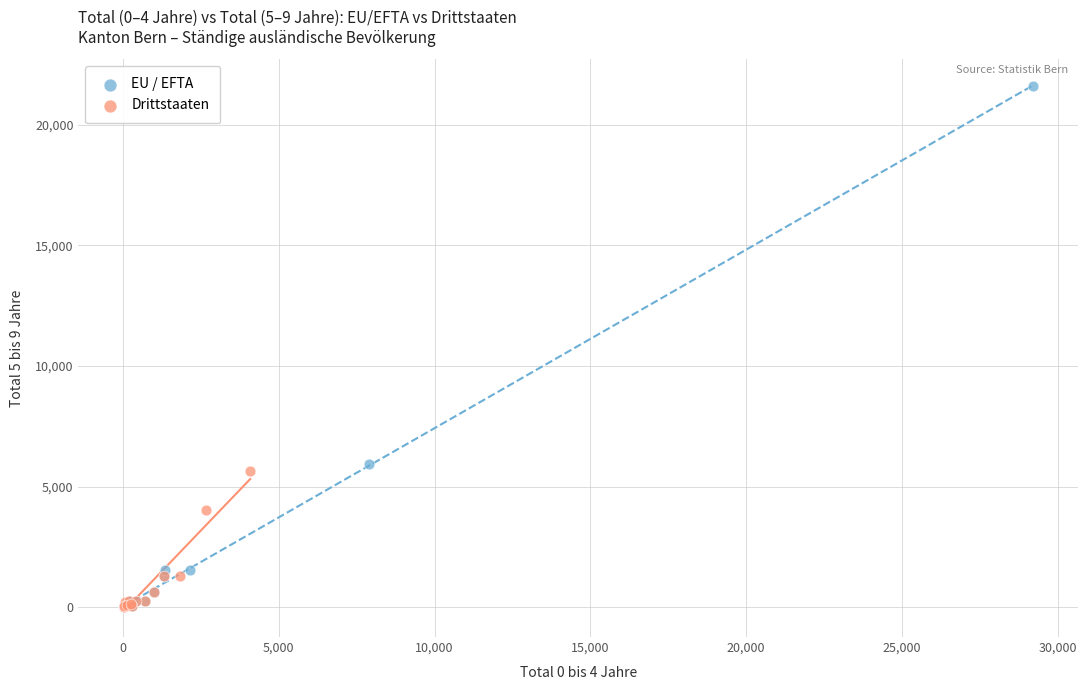

Which series has the largest Y range (max minus min)?

EU / EFTA